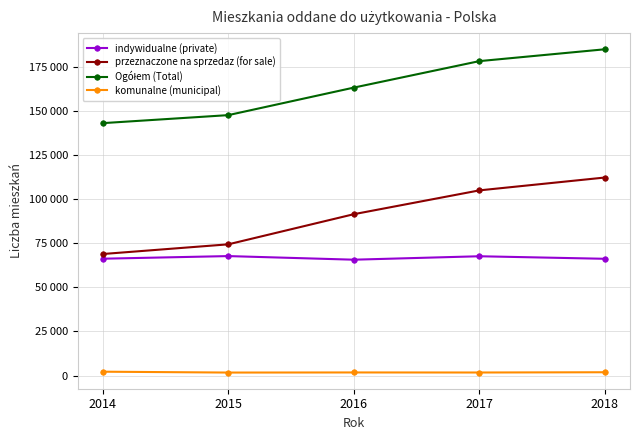

Is this an area chart (filled region under the line)?

No